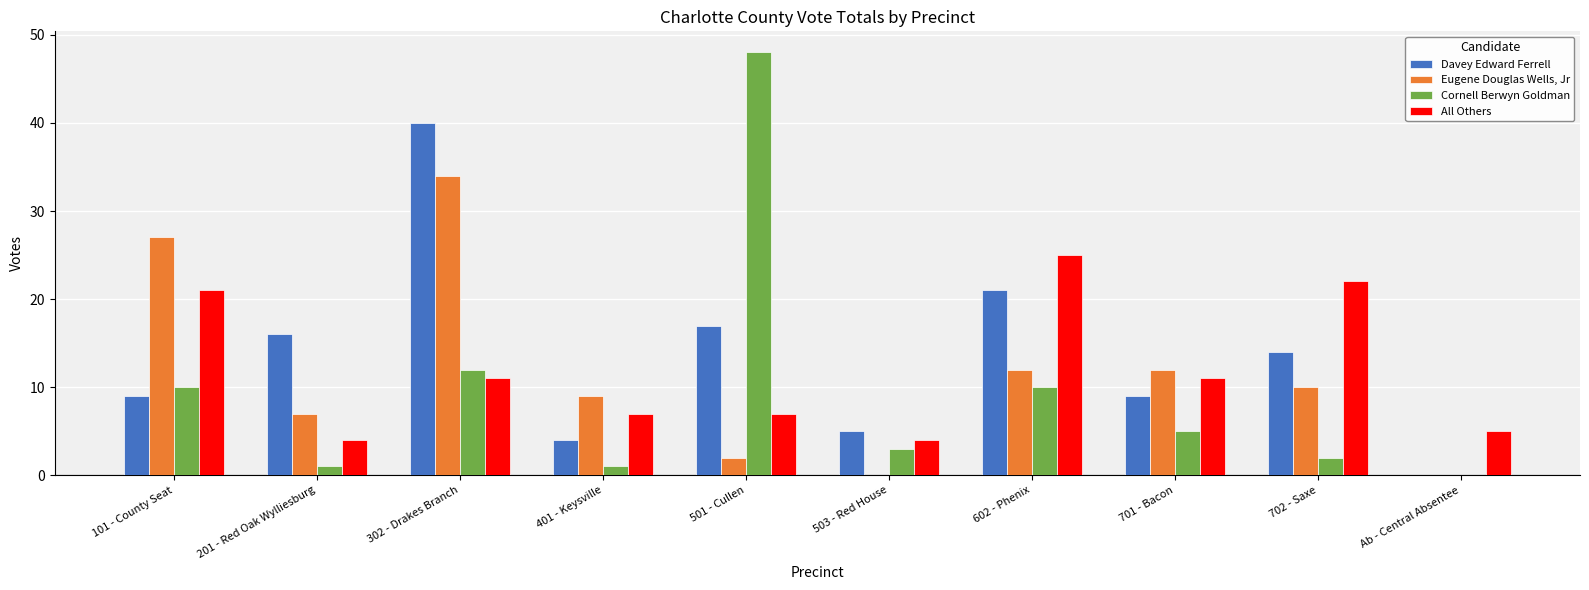

What is the difference between the All Others values at 602 - Phenix and 503 - Red House?

21